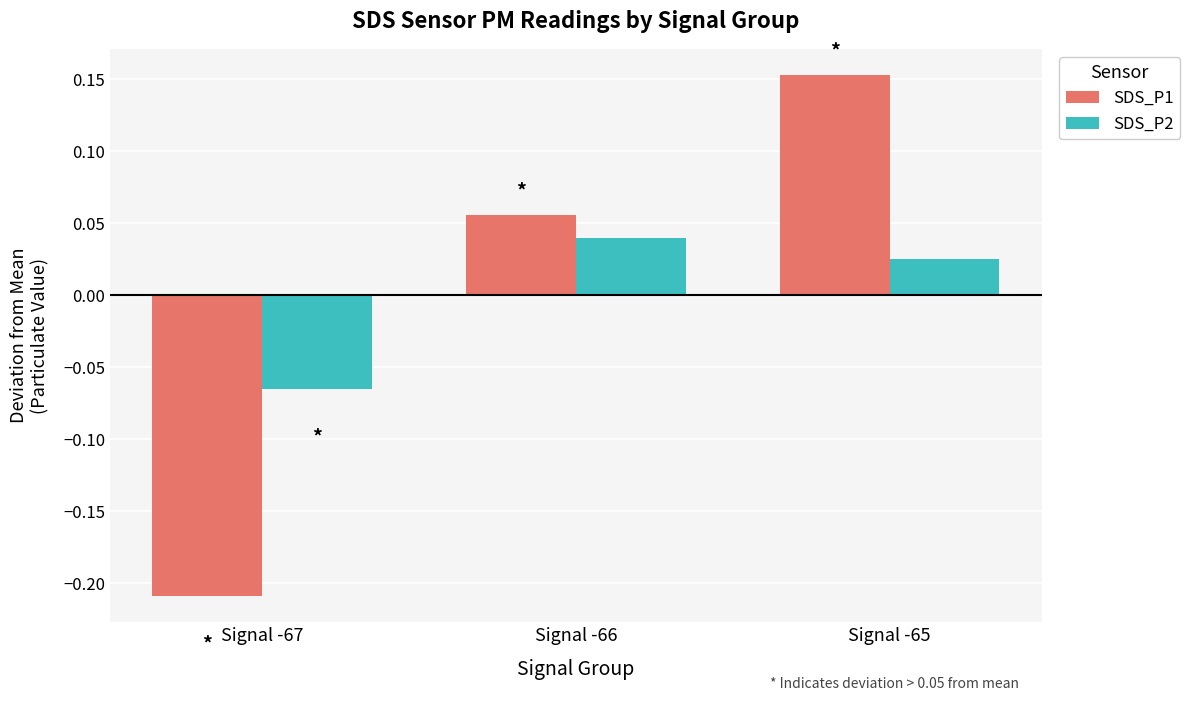

Is it true that SDS_P2 equals -0.0 at Signal -67?

False